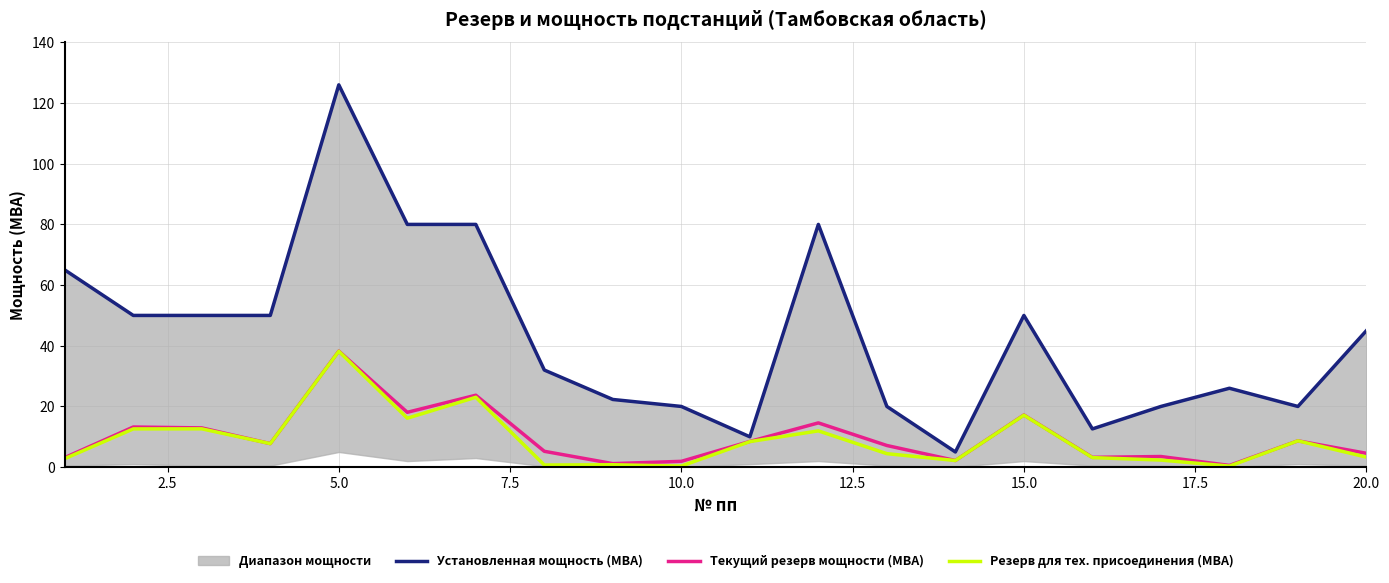

What is the difference between the second highest and minimum values in the Установленная мощность (МВА) series?

75.0